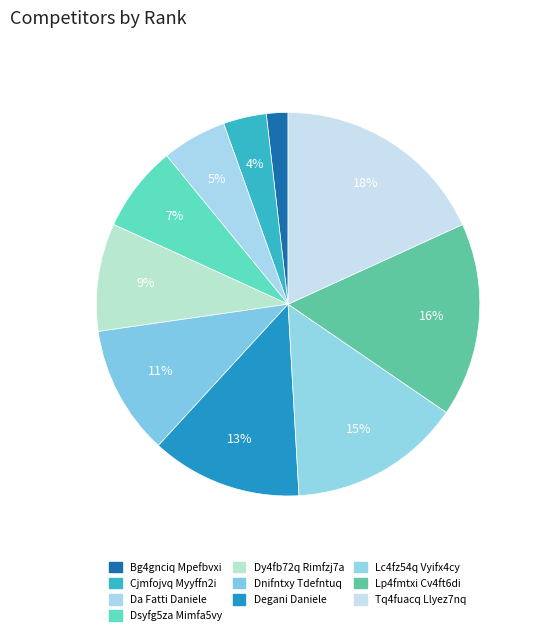

Combined, what portion of the pie is Dnifntxy Tdefntuq and Bg4gnciq Mpefbvxi?

12.7%